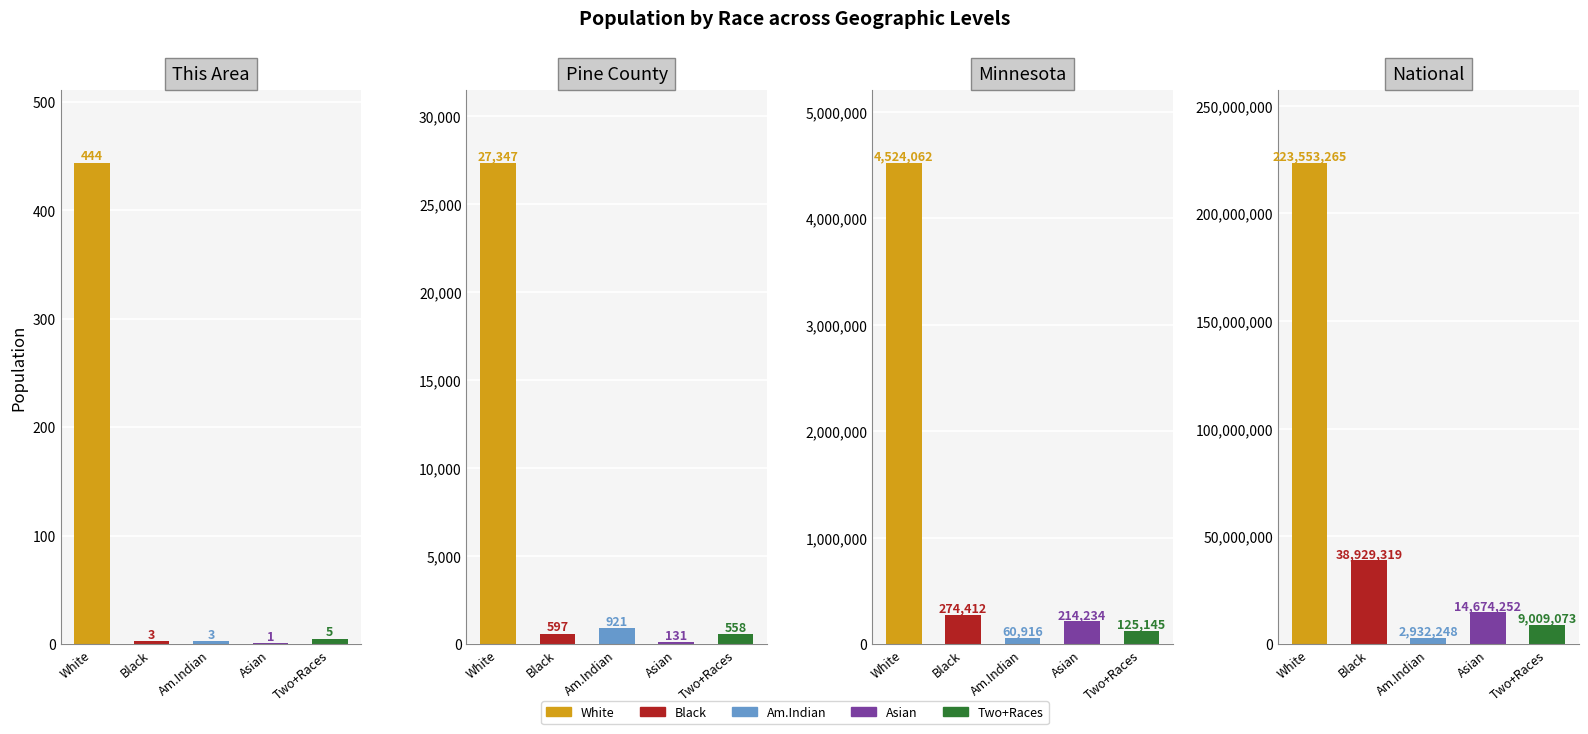

What is the value of the This Area bar at the 3rd from the left?

3